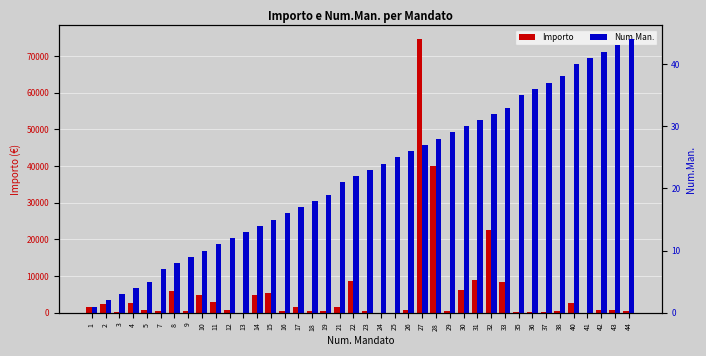

What is the sum of the Num.Man. values at 14 and 44?

58.0